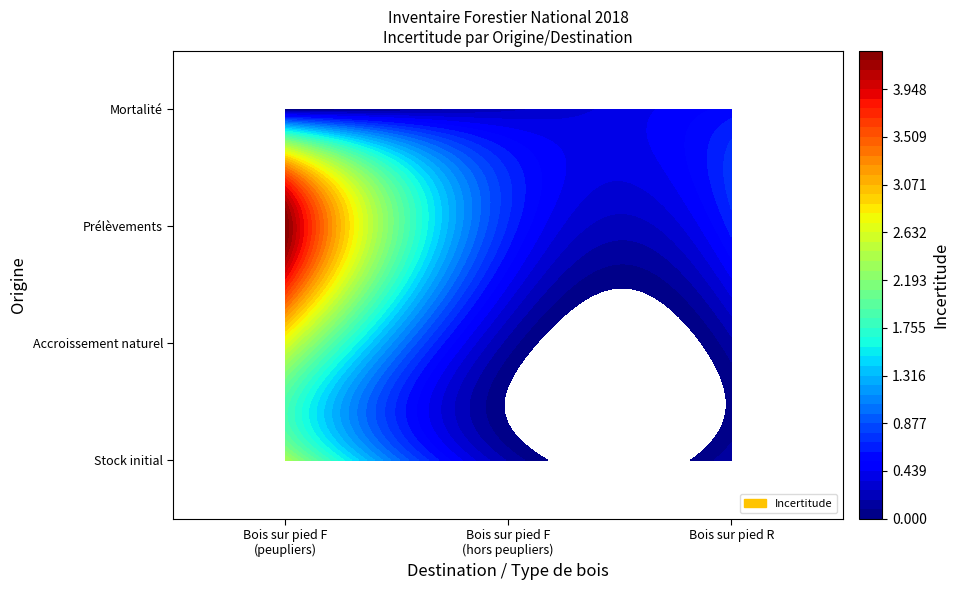

What is the total value across all series at Mortalité?

0.8